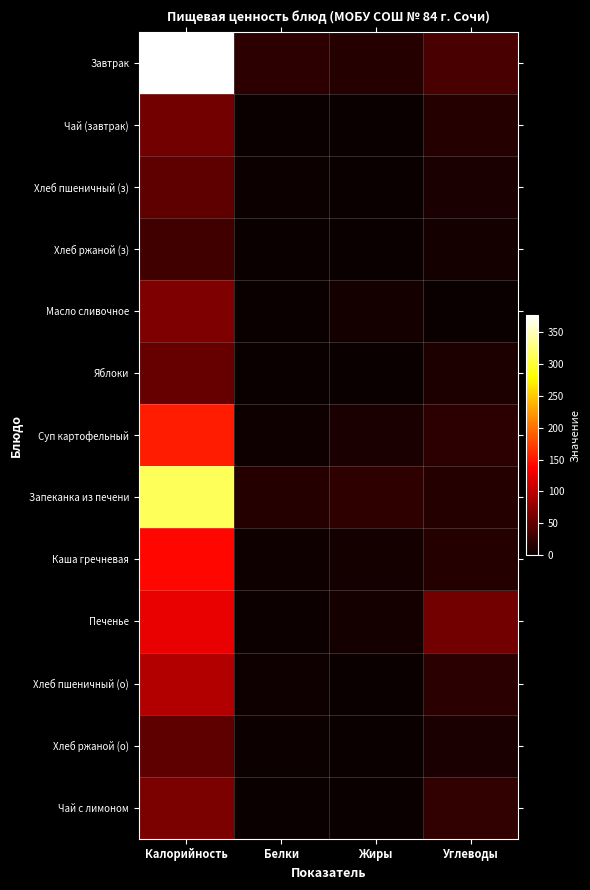

Reading left to right, transcribe all the data shown in this chart.

Завтрак: Калорийность=376	Белки=20	Жиры=15	Углеводы=36
Чай (завтрак): Калорийность=60	Белки=0	Жиры=0	Углеводы=15
Хлеб пшеничный (з): Калорийность=47	Белки=2	Жиры=0	Углеводы=10
Хлеб ржаной (з): Калорийность=32	Белки=1	Жиры=0	Углеводы=6
Масло сливочное: Калорийность=66	Белки=0	Жиры=7	Углеводы=0
Яблоки: Калорийность=52	Белки=1	Жиры=0	Углеводы=11
Суп картофельный: Калорийность=153	Белки=4	Жиры=10	Углеводы=20
Запеканка из печени: Калорийность=314	Белки=15	Жиры=21	Углеводы=15
Каша гречневая: Калорийность=141	Белки=4	Жиры=7	Углеводы=16
Печенье: Калорийность=125	Белки=2	Жиры=7	Углеводы=60
Хлеб пшеничный (о): Калорийность=94	Белки=3	Жиры=0	Углеводы=19
Хлеб ржаной (о): Калорийность=48	Белки=2	Жиры=0	Углеводы=10
Чай с лимоном: Калорийность=64	Белки=0	Жиры=0	Углеводы=23